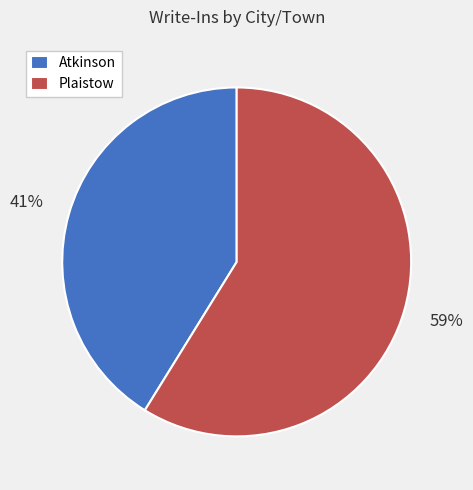

Which category has the smallest portion of the pie?

Atkinson